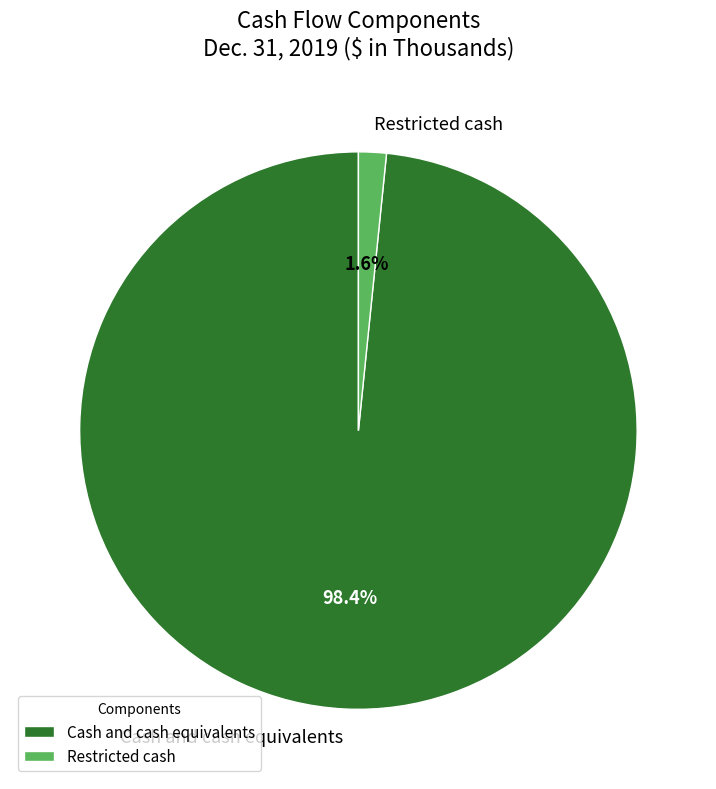

How many segments does this pie chart have?

2